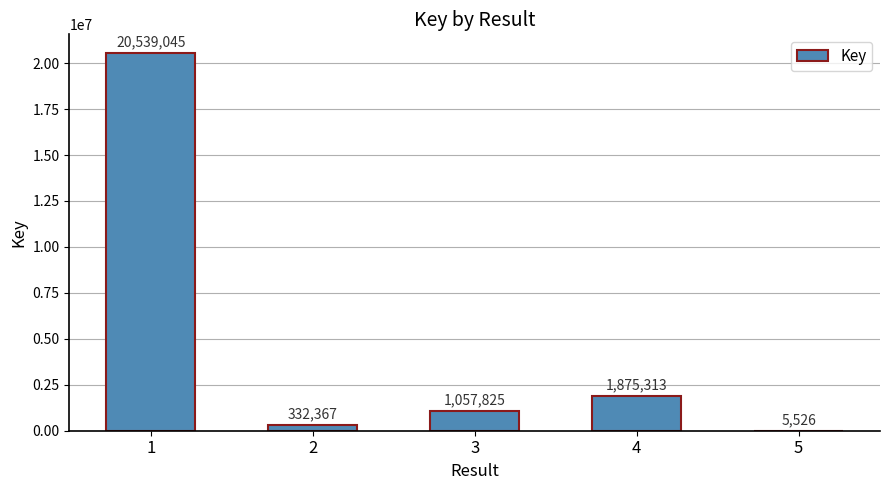

What is the maximum value shown in the chart?

20539045